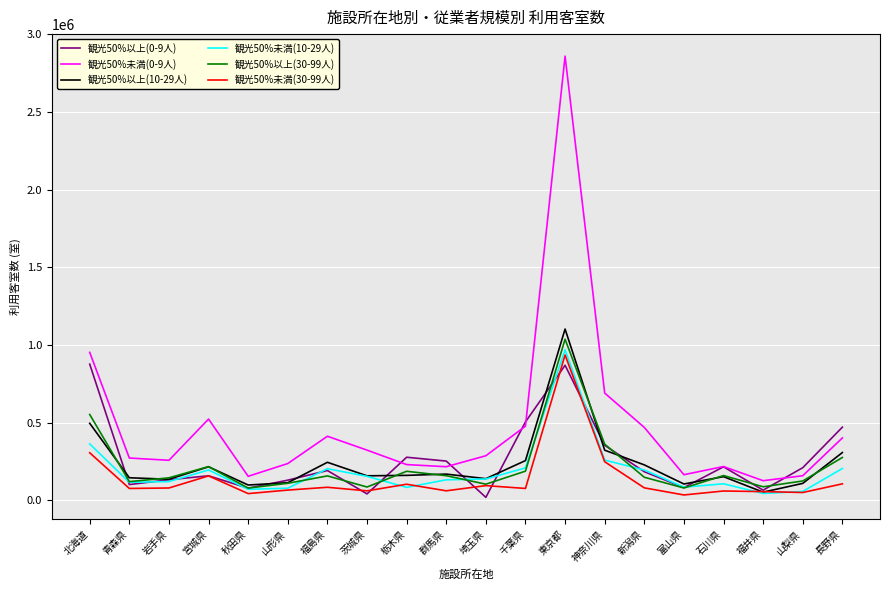

At which category does the chart reach its peak across all series?

東京都